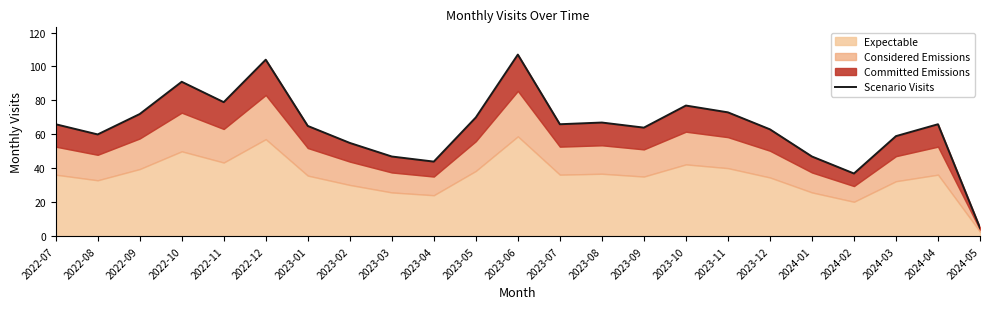

List the labels in order of value, smallest first.

2024-05, 2024-02, 2023-04, 2023-03, 2024-01, 2023-02, 2024-03, 2022-08, 2023-12, 2023-09, 2023-01, 2022-07, 2023-07, 2024-04, 2023-08, 2023-05, 2022-09, 2023-11, 2023-10, 2022-11, 2022-10, 2022-12, 2023-06